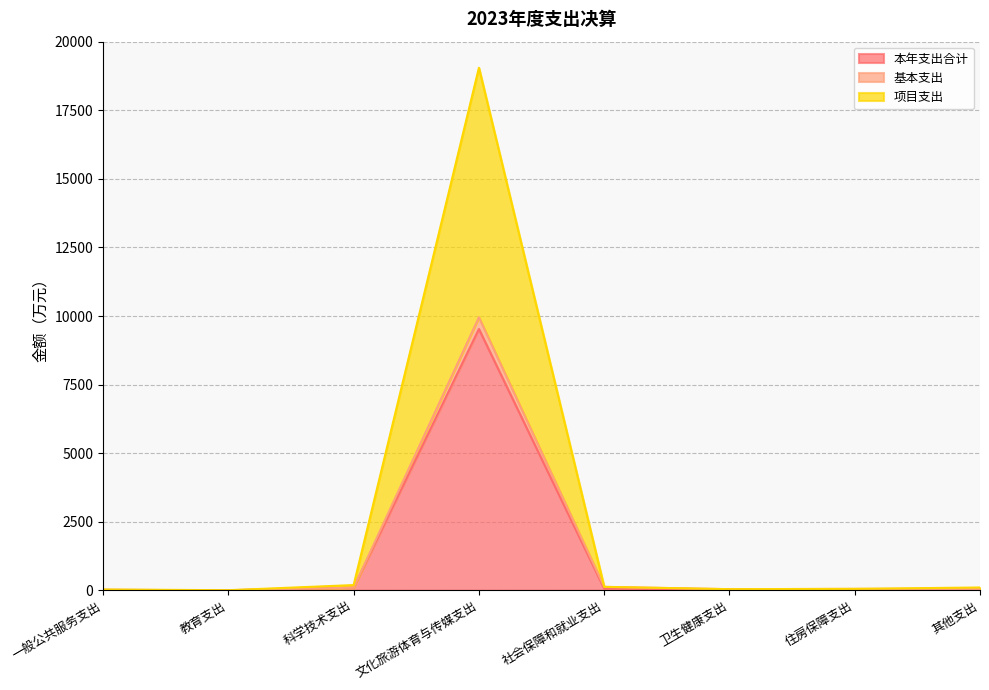

What is the total value across all series at 其他支出?

101.1